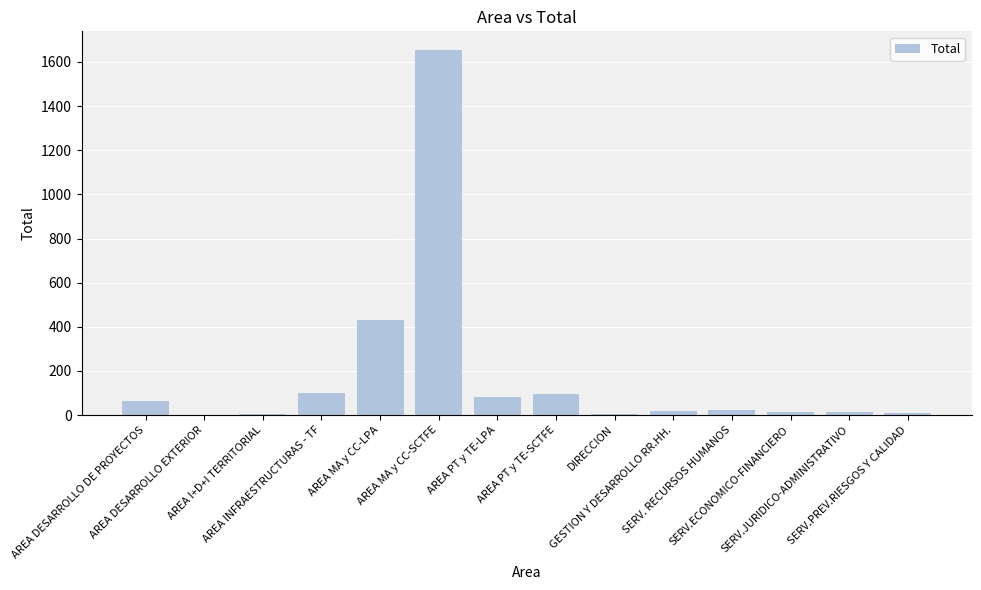

What is the sum of all values?

2518